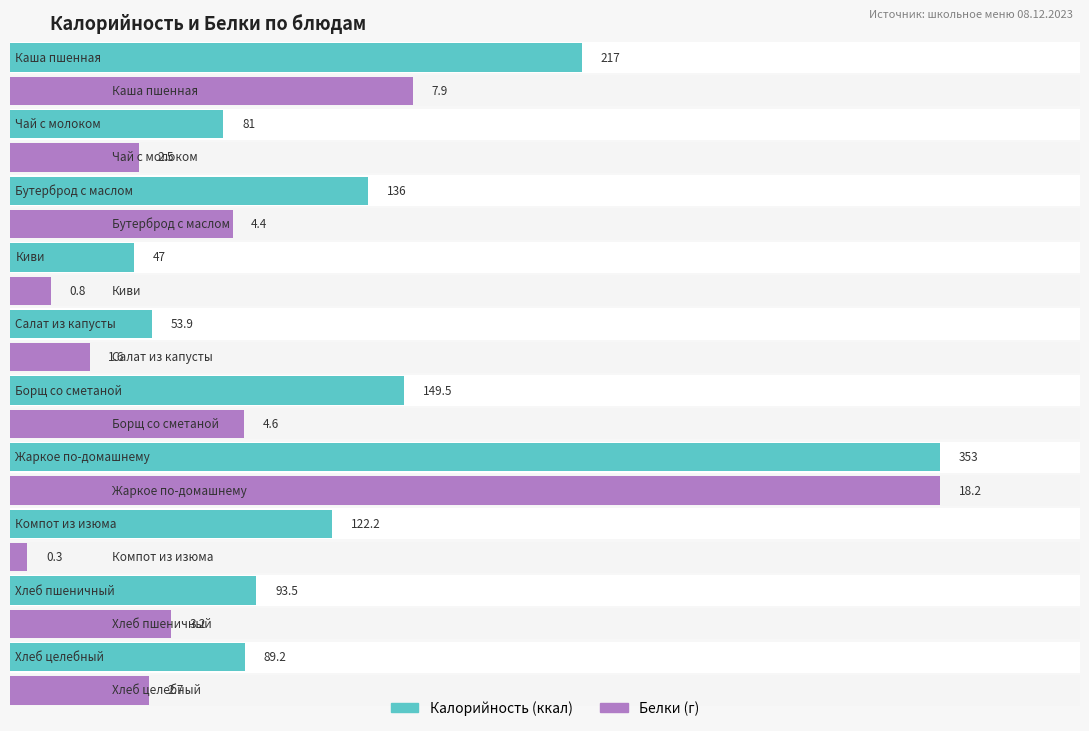

List the labels in order of Калорийность value, smallest first.

Киви, Салат из капусты, Чай с молоком, Хлеб целебный, Хлеб пшеничный, Компот из изюма, Бутерброд с маслом, Борщ со сметаной, Каша пшенная, Жаркое по-домашнему